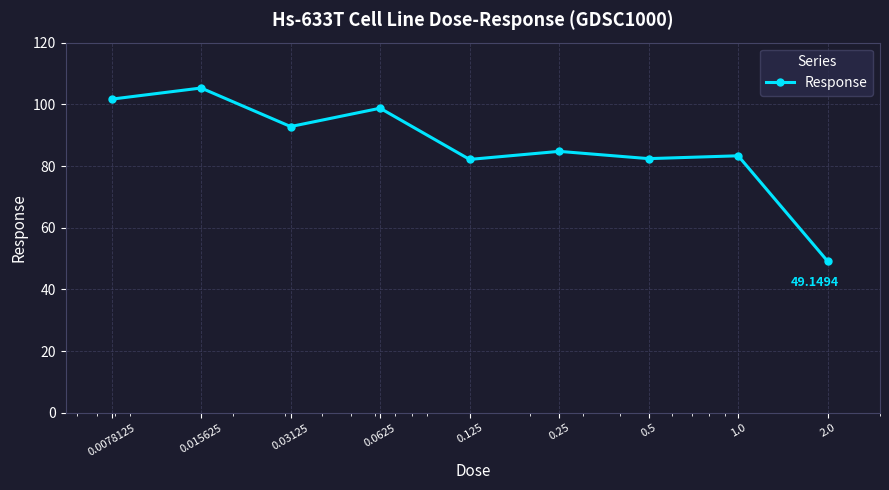

What is the average value?

86.7